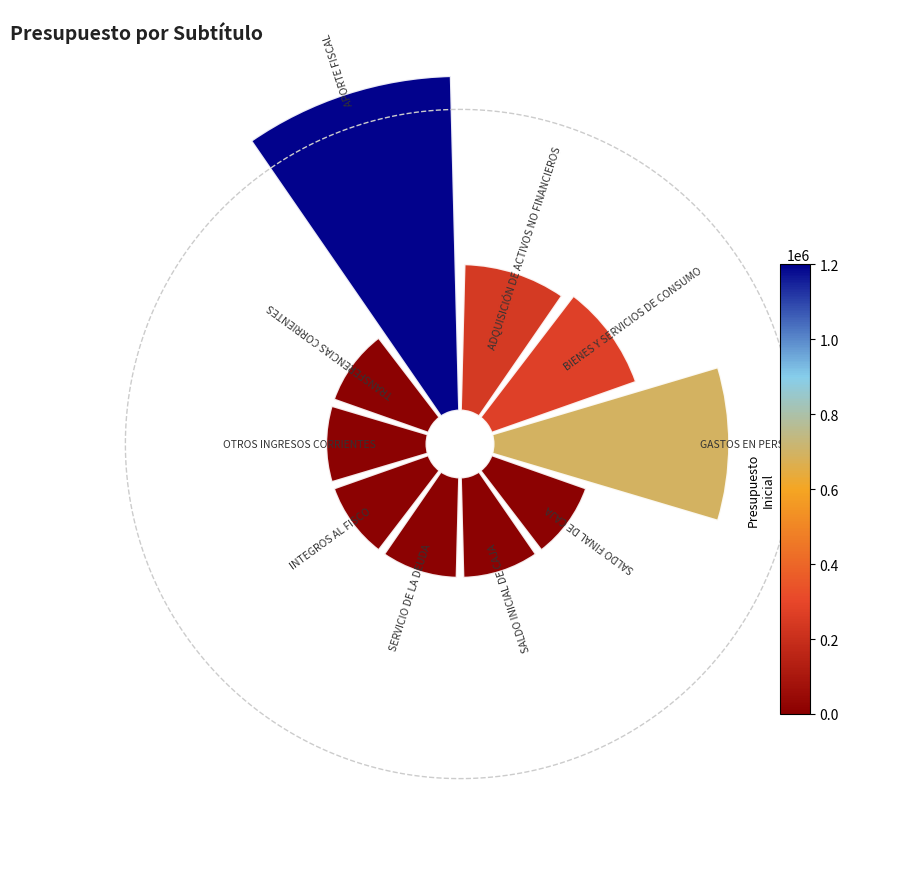

Does BIENES Y SERVICIOS DE CONSUMO account for over 50% of the chart?

No